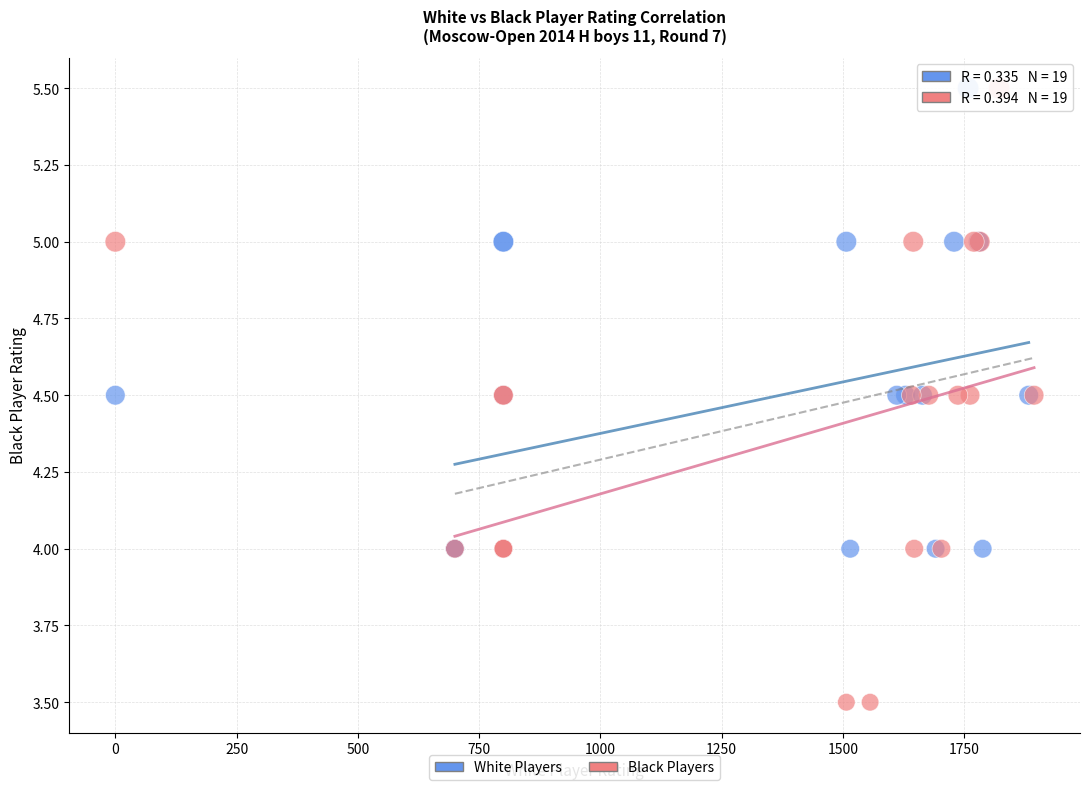

What are all the series names shown in the legend?

White Players, Black Players